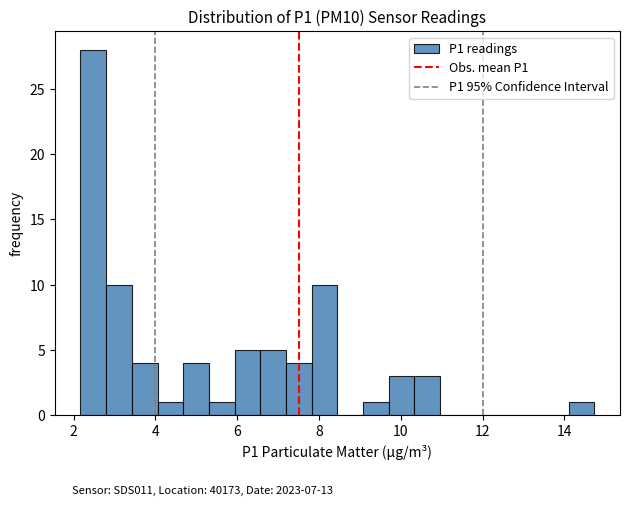

Read against the x-axis, roughly where is the centre of the tallest bar?

2.4